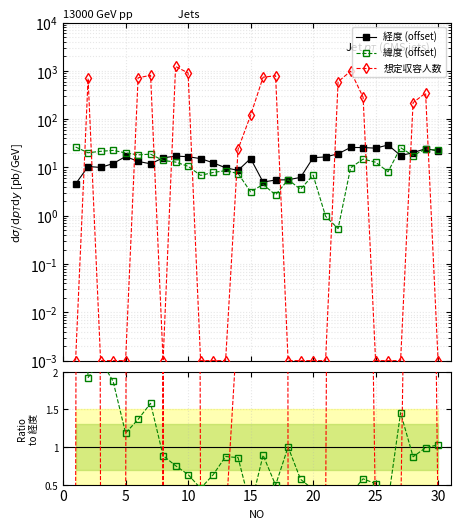

True or false: 想定収容人数 and 緯度 (offset) cross at least once.

True